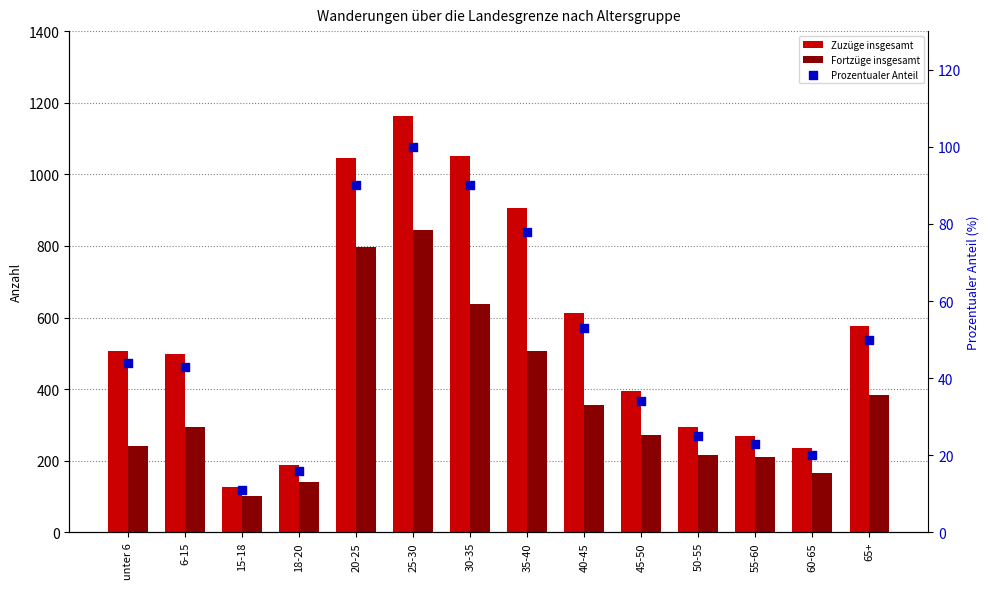

At how many categories does at least one series exceed 1028?

3